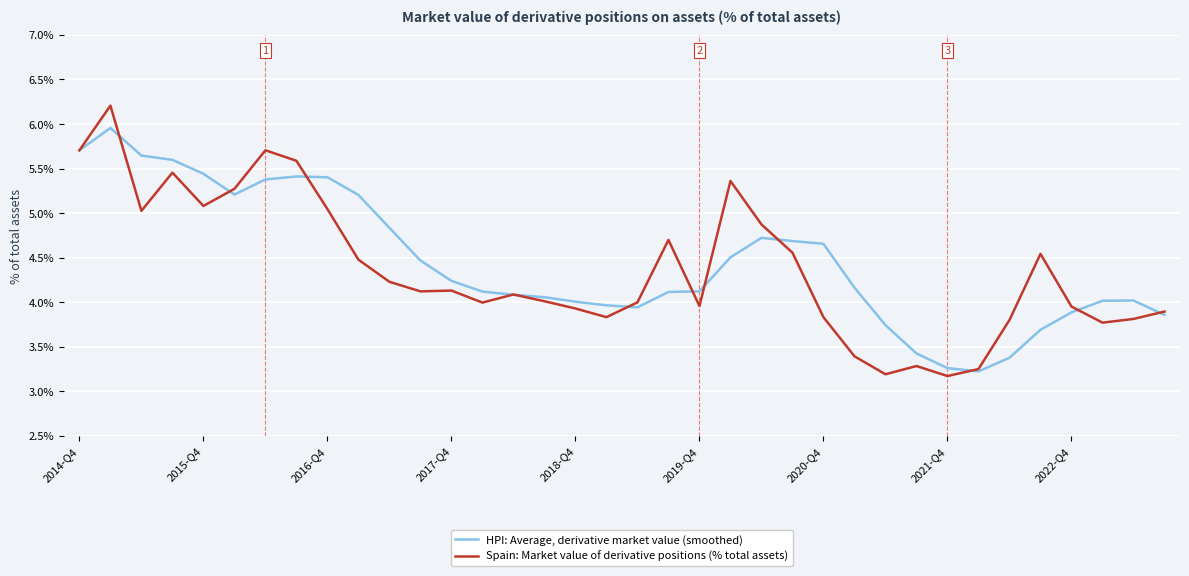

What is the maximum value for Spain: Market value of derivative positions (% total assets)?

6.2